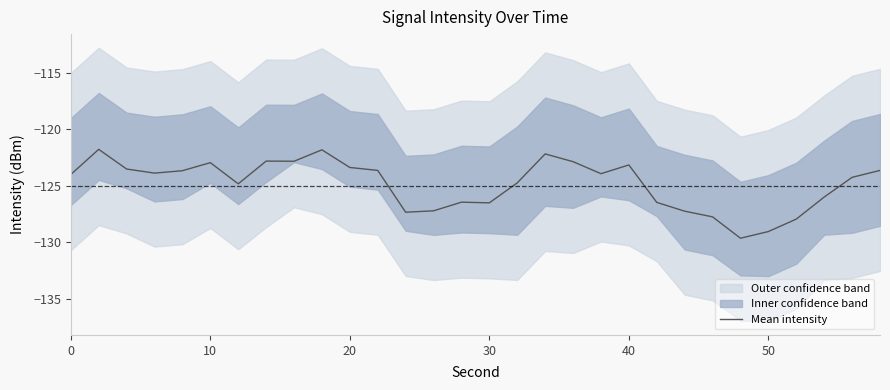

What is the highest value of the Mean intensity series?

-121.8